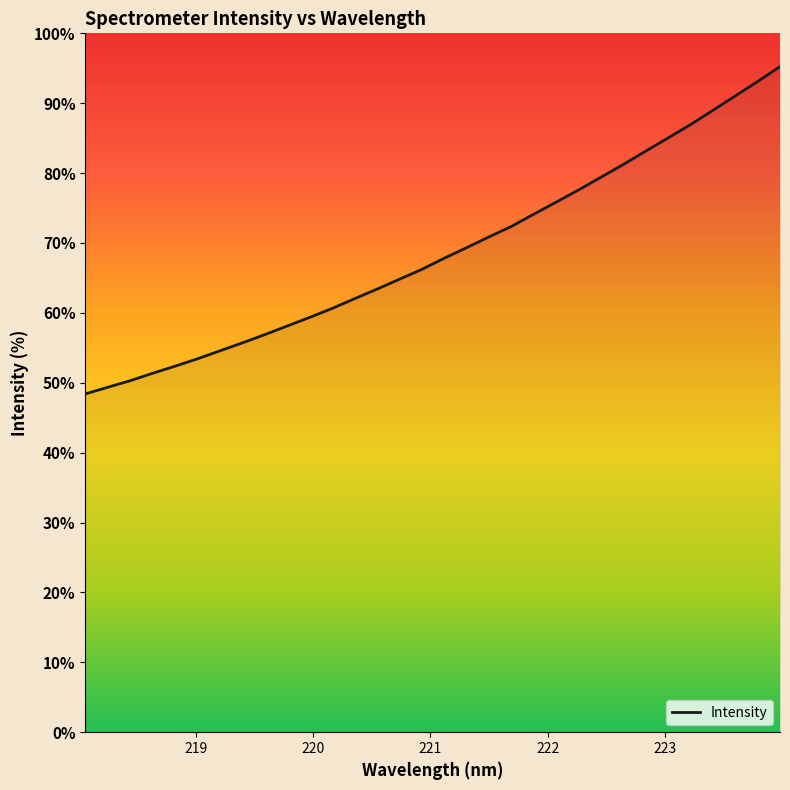

Where does the data first go above 2205?

221.1174